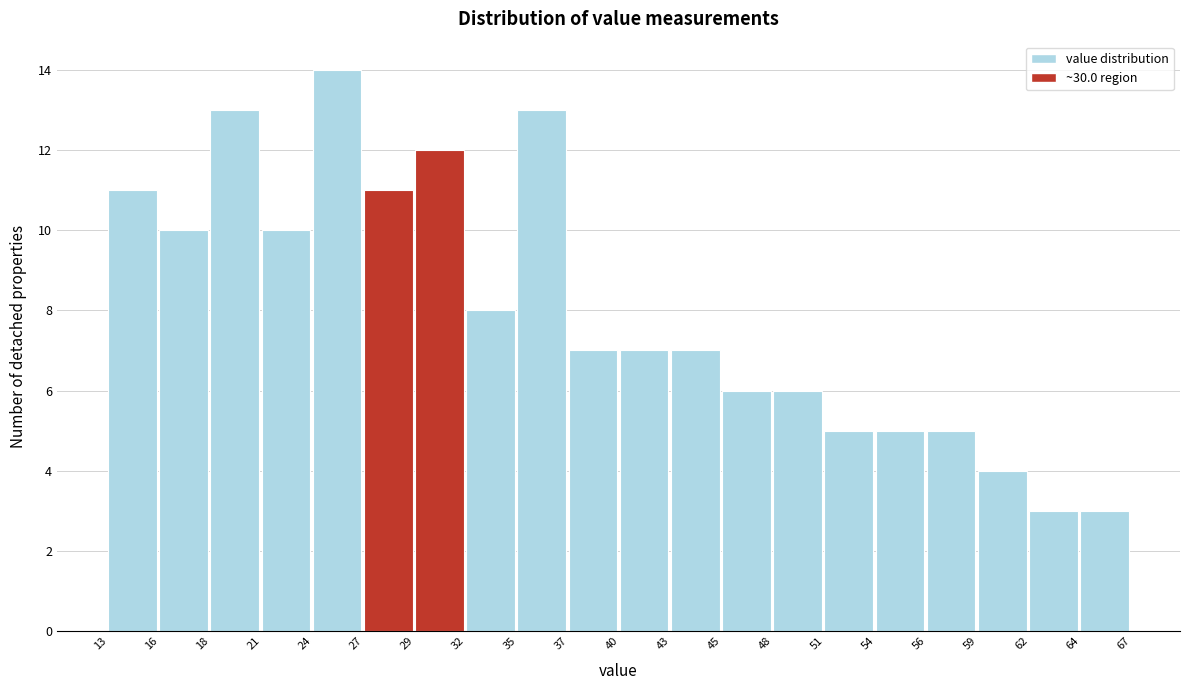

Reading left to right, transcribe this chart: for each bar, give the range it covers on the x-axis and its height. The values are not printed on the chart, so give them approximately, as read against the axis.

13 to 16: 11
16 to 18: 10
18 to 21: 13
21 to 24: 10
24 to 27: 14
27 to 29: 11
29 to 32: 12
32 to 35: 8
35 to 37: 13
37 to 40: 7
40 to 43: 7
43 to 45: 7
45 to 48: 6
48 to 51: 6
51 to 54: 5
54 to 56: 5
56 to 59: 5
59 to 62: 4
62 to 64: 3
64 to 67: 3